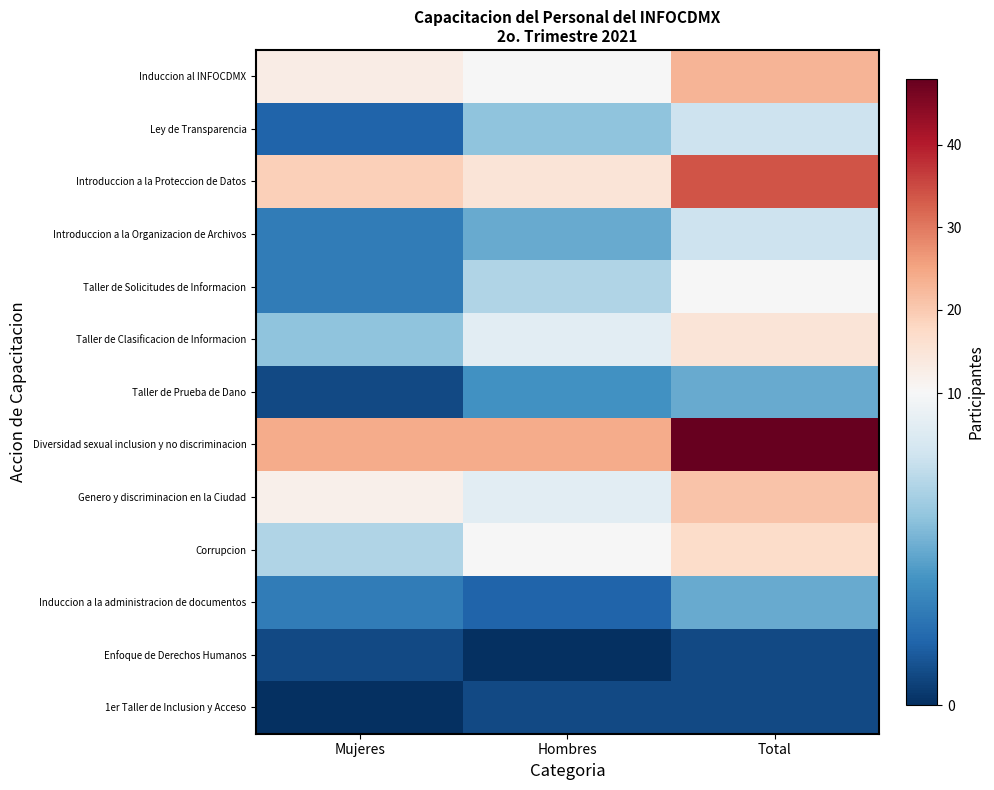

At which category is the sum across all series the highest?

Total